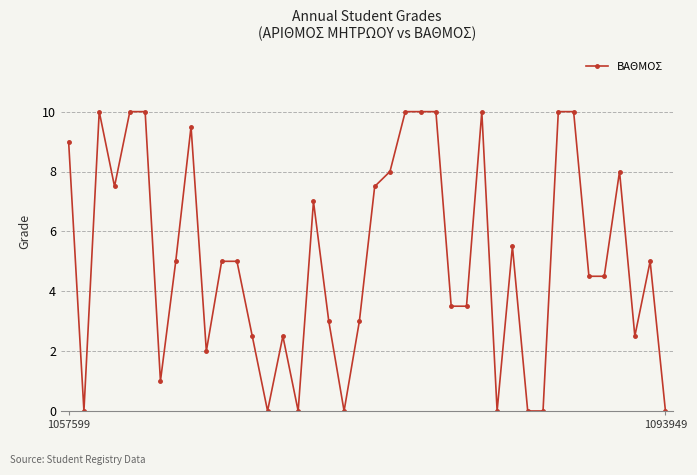

What is the value of the 39th point from the left?

5.0